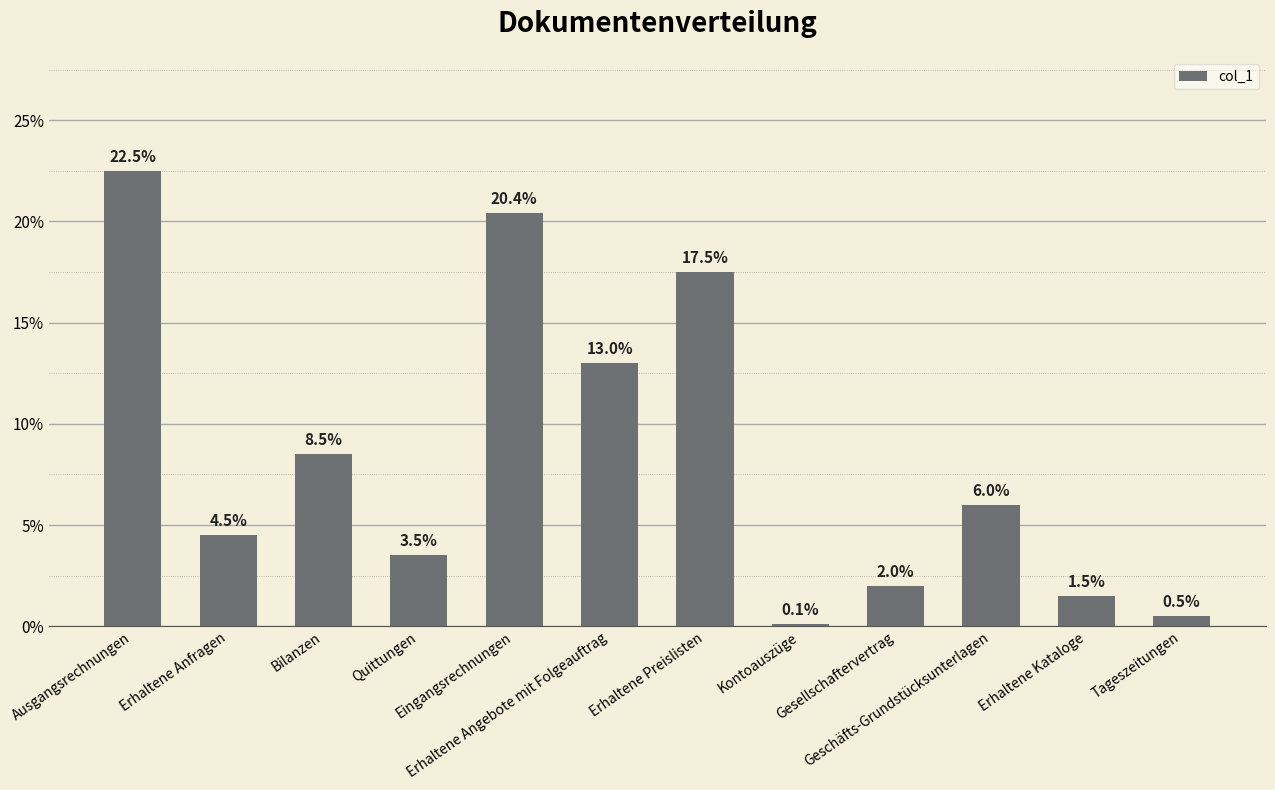

Reading left to right, transcribe all the data shown in this chart.

Ausgangsrechnungen=0.2	Erhaltene Anfragen=0.0	Bilanzen=0.1	Quittungen=0.0	Eingangsrechnungen=0.2	Erhaltene Angebote mit Folgeauftrag=0.1	Erhaltene Preislisten=0.2	Kontoauszüge=0.0	Gesellschaftervertrag=0.0	Geschäfts-Grundstücksunterlagen=0.1	Erhaltene Kataloge=0.0	Tageszeitungen=0.0